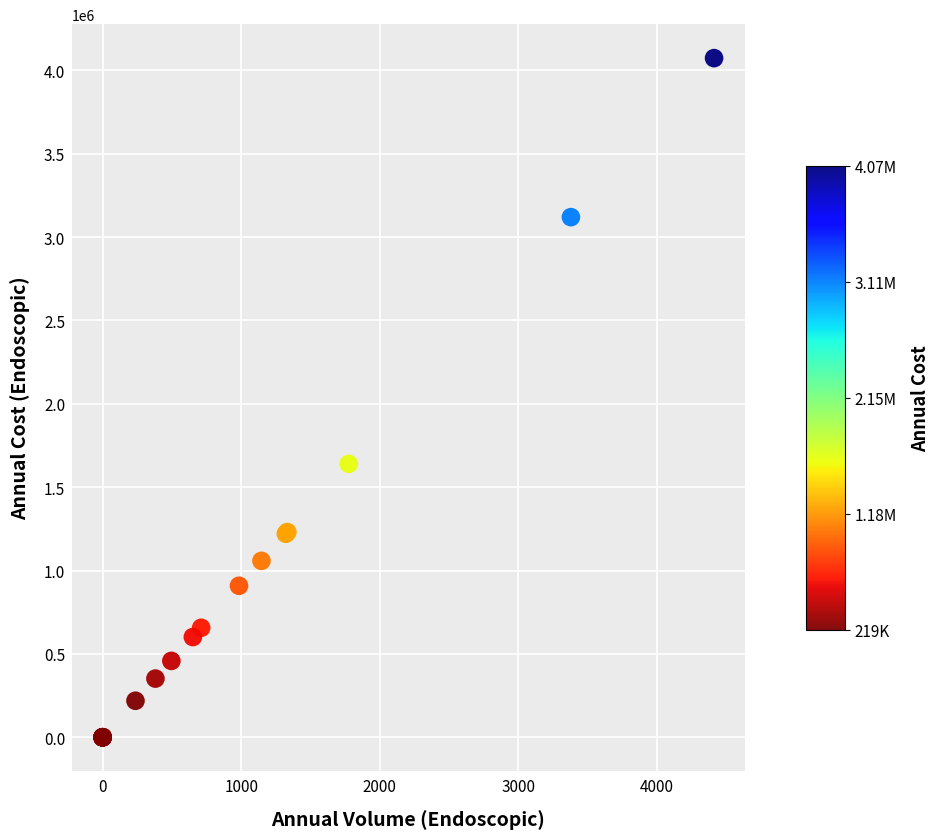

What Y value in the scatter plot is closest to 2036799?

1639780.8